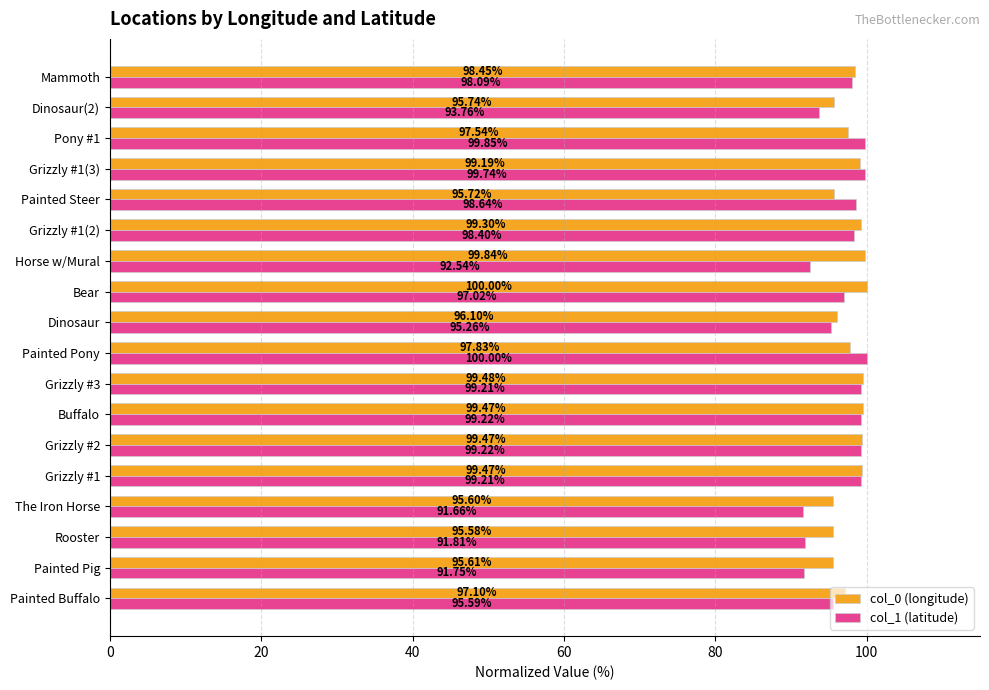

What is the difference between the maximum and minimum values in the col_0 (longitude) series?

4.4